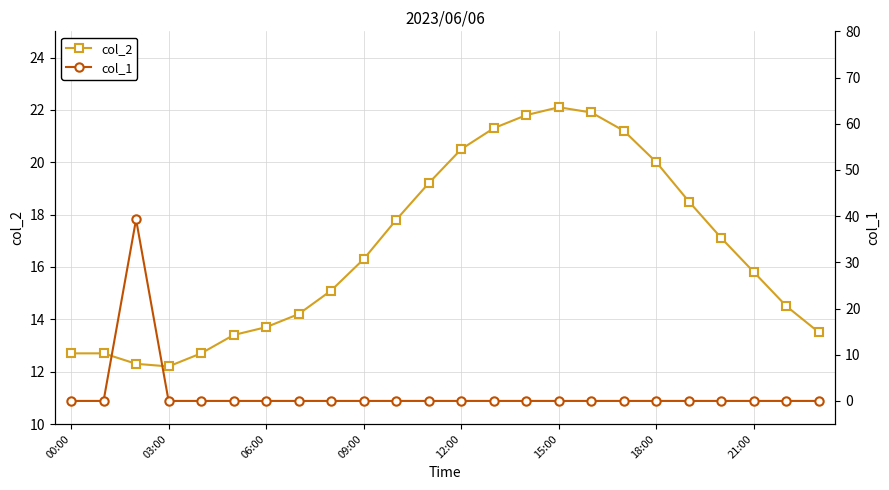

What is the label of the 9th point from the left?

8